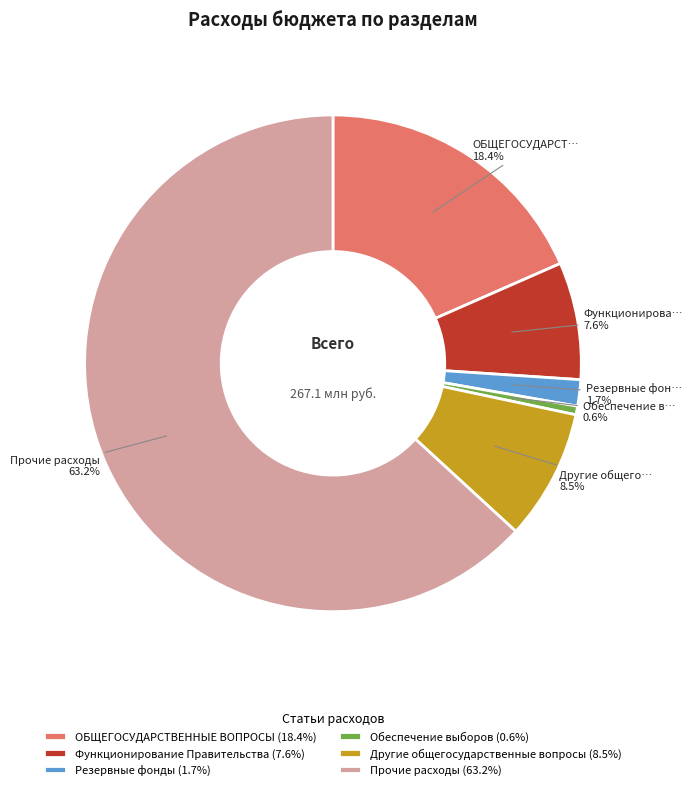

Count the number of slices in the pie.

6